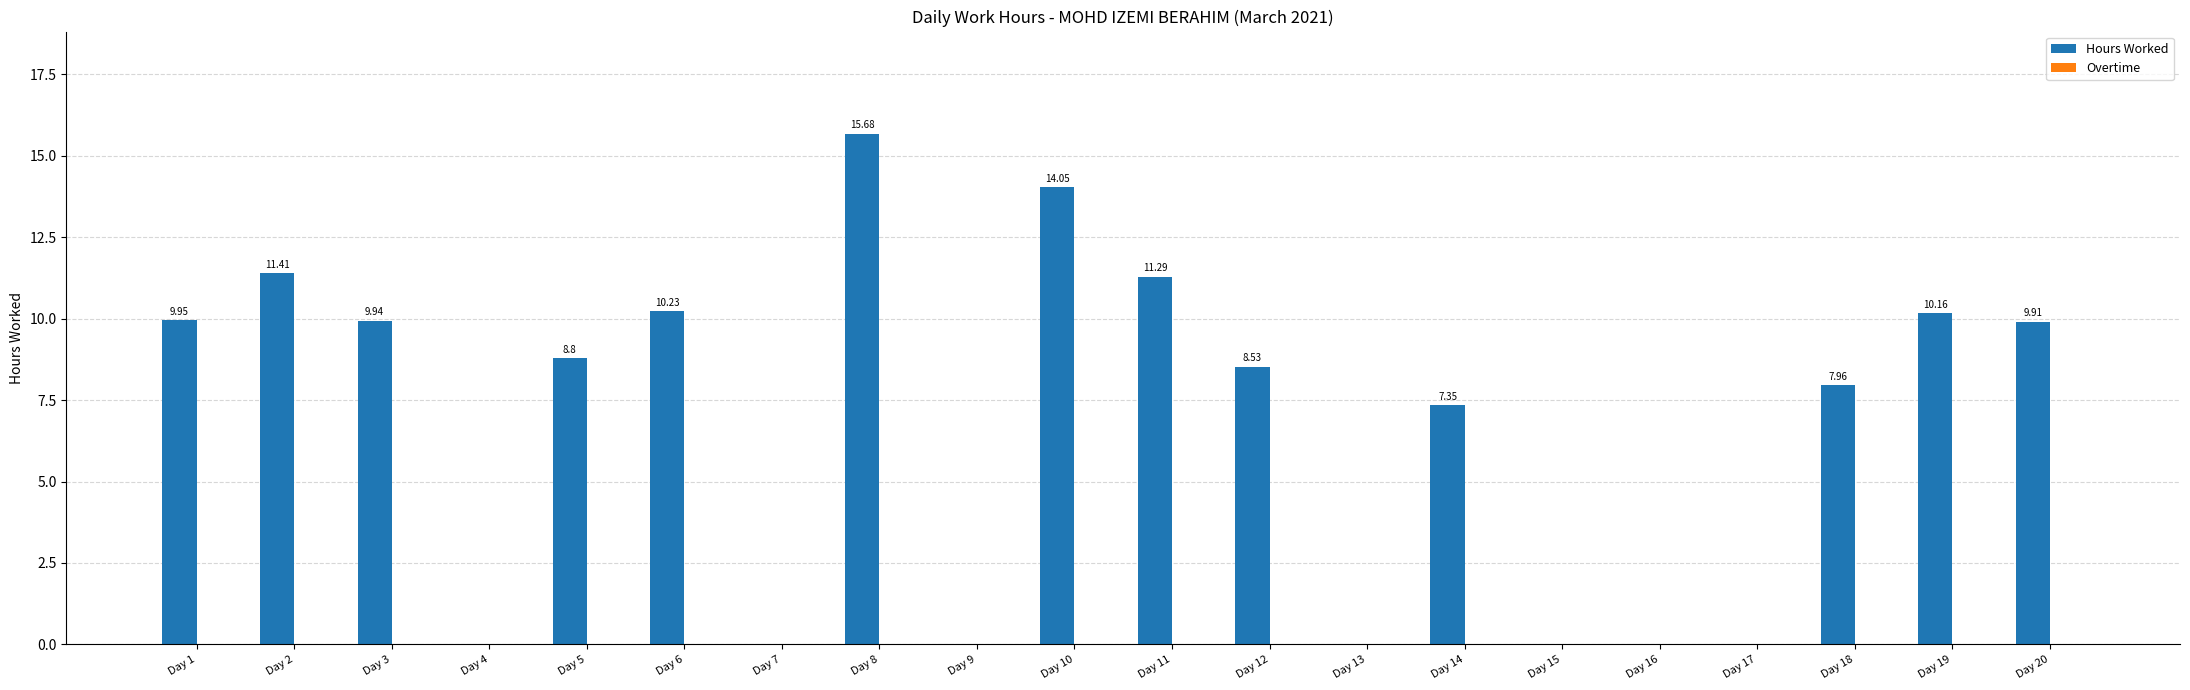

What is the sum of all values?

135.3